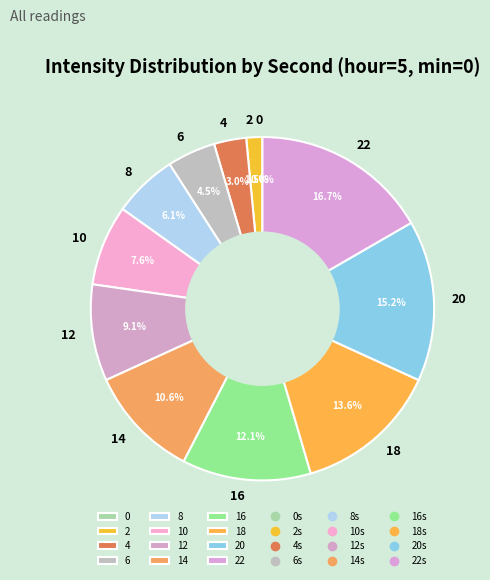

What percentage do 16 and 6 together represent?

16.7%